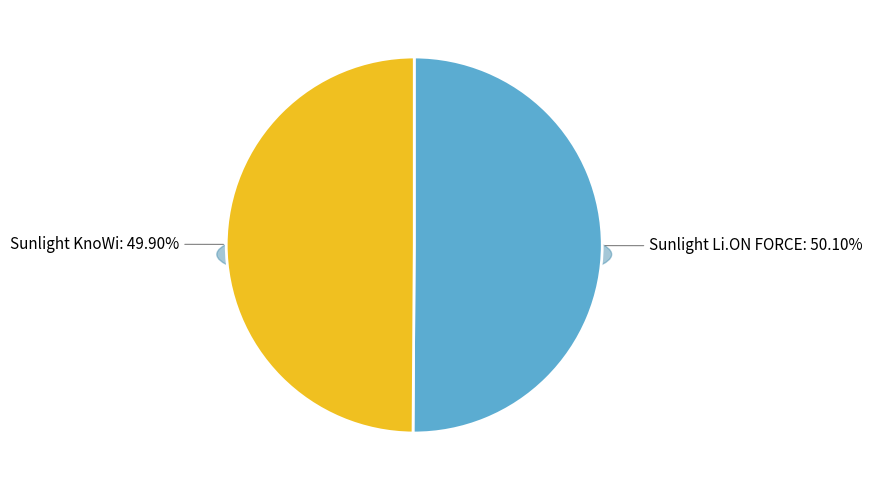

Count the number of slices in the pie.

2